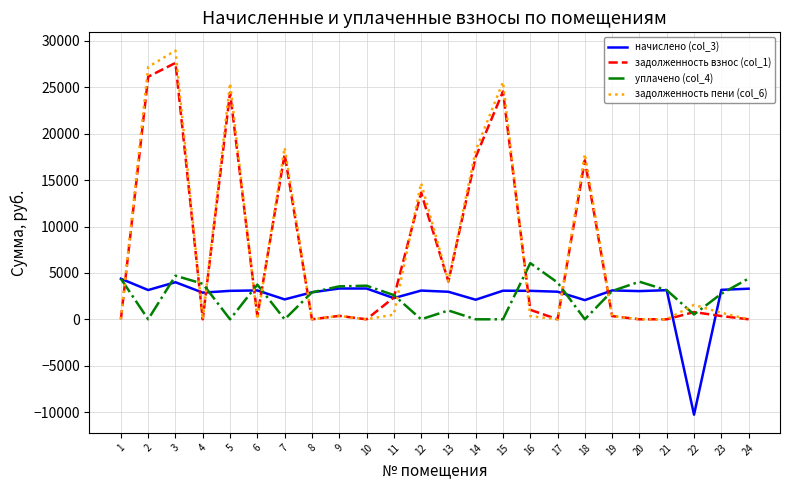

What are all the series names shown in the legend?

начислено (col_3), задолженность взнос (col_1), уплачено (col_4), задолженность пени (col_6)